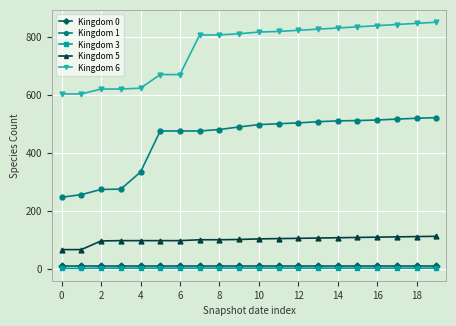

True or false: Kingdom 6 and Kingdom 3 intersect in this chart.

False